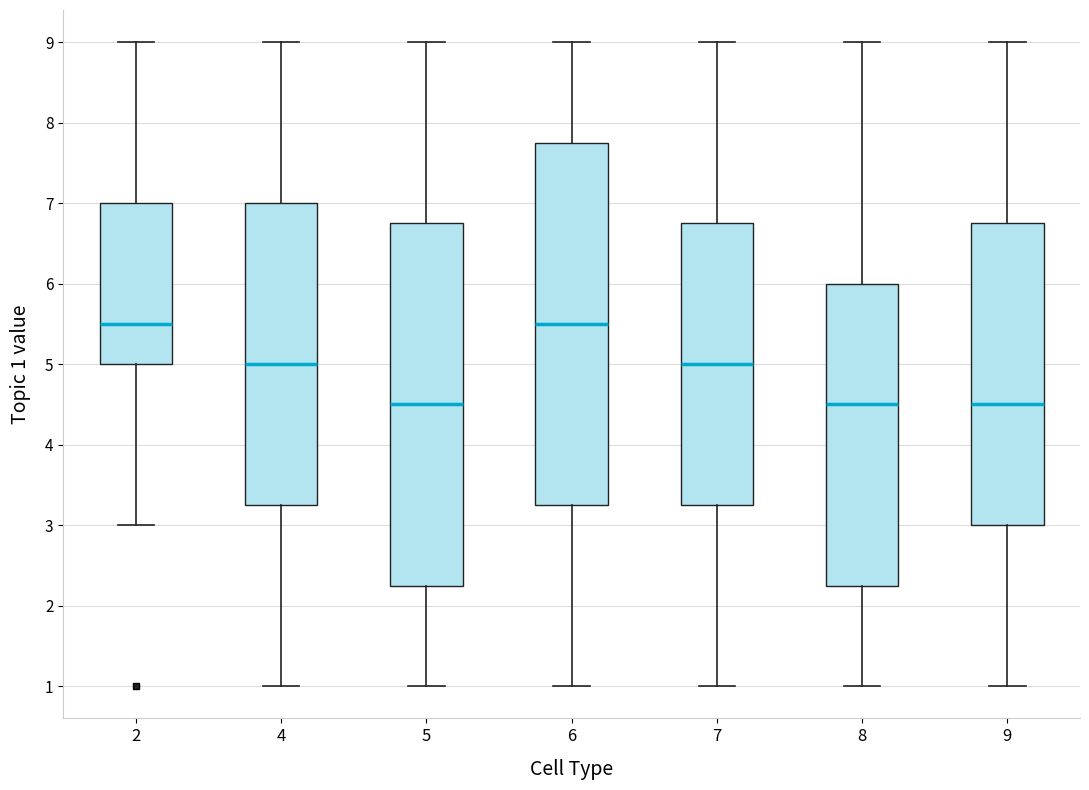

Where is the upper edge of the box at x = 7 on the y-axis? The values are not printed on the chart, so give them approximately, as read against the axis.

6.8